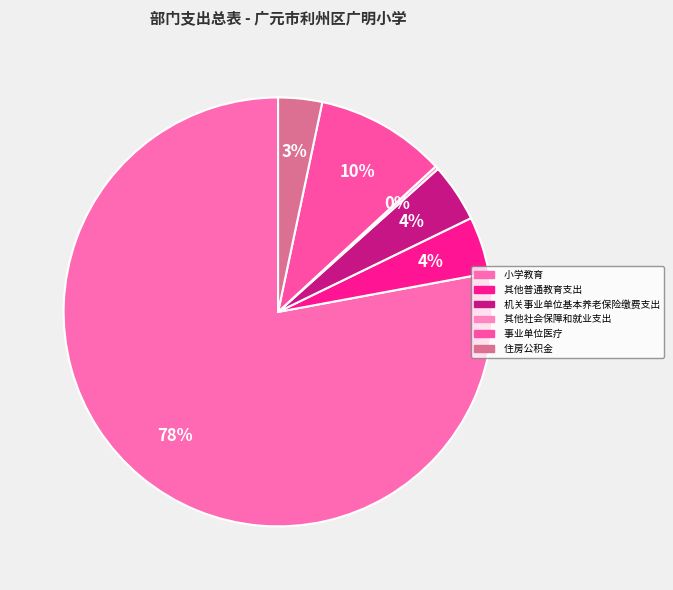

Which slice is the largest?

 小学教育